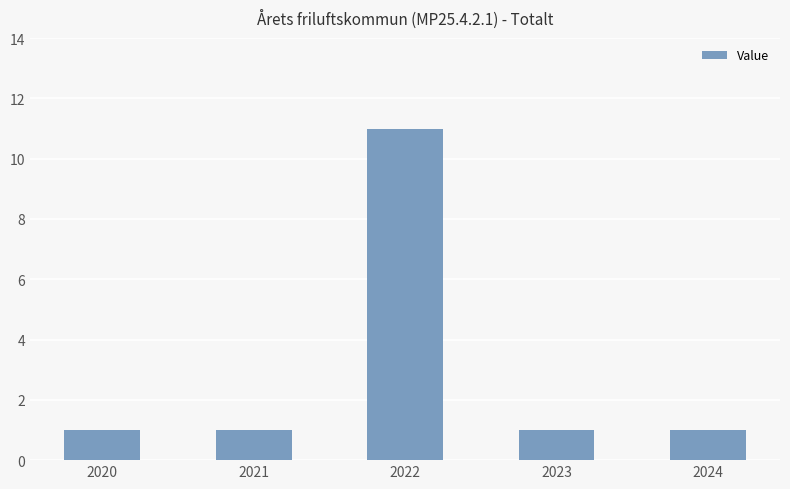

What is the greatest value displayed?

11